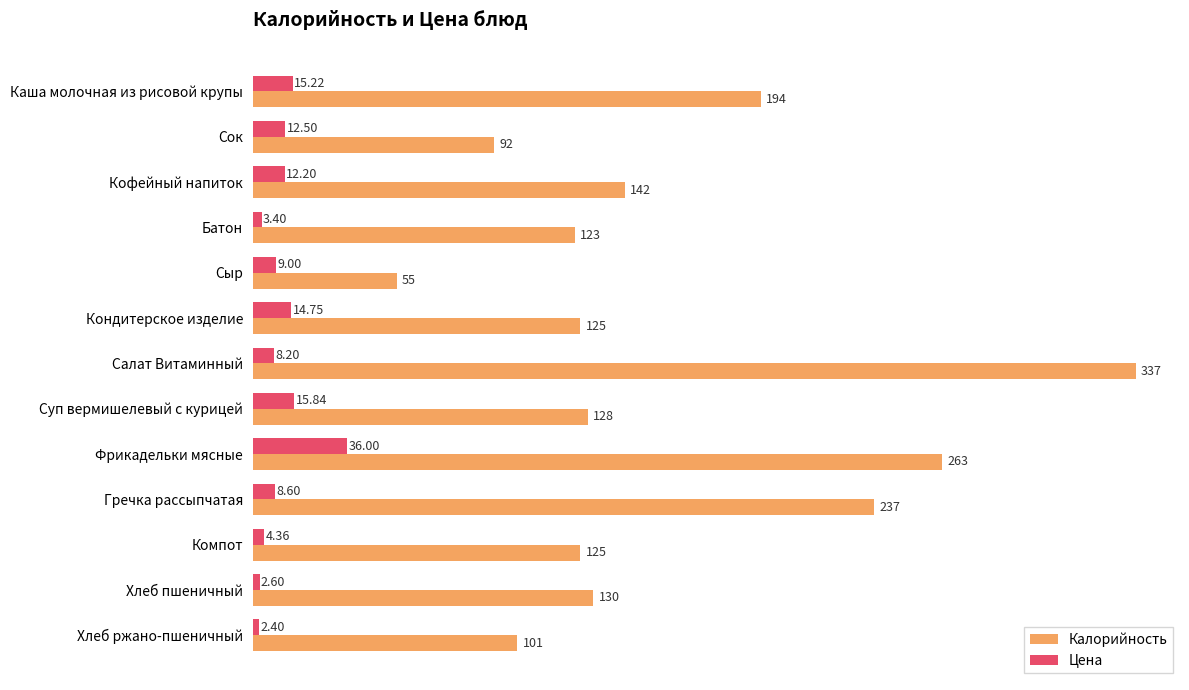

List the series in order of their peak value, lowest first.

Цена, Калорийность